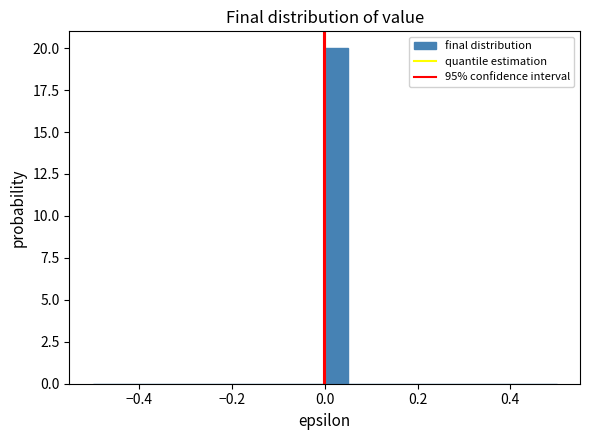

Read against the x-axis, roughly where is the centre of the tallest bar?

0.02